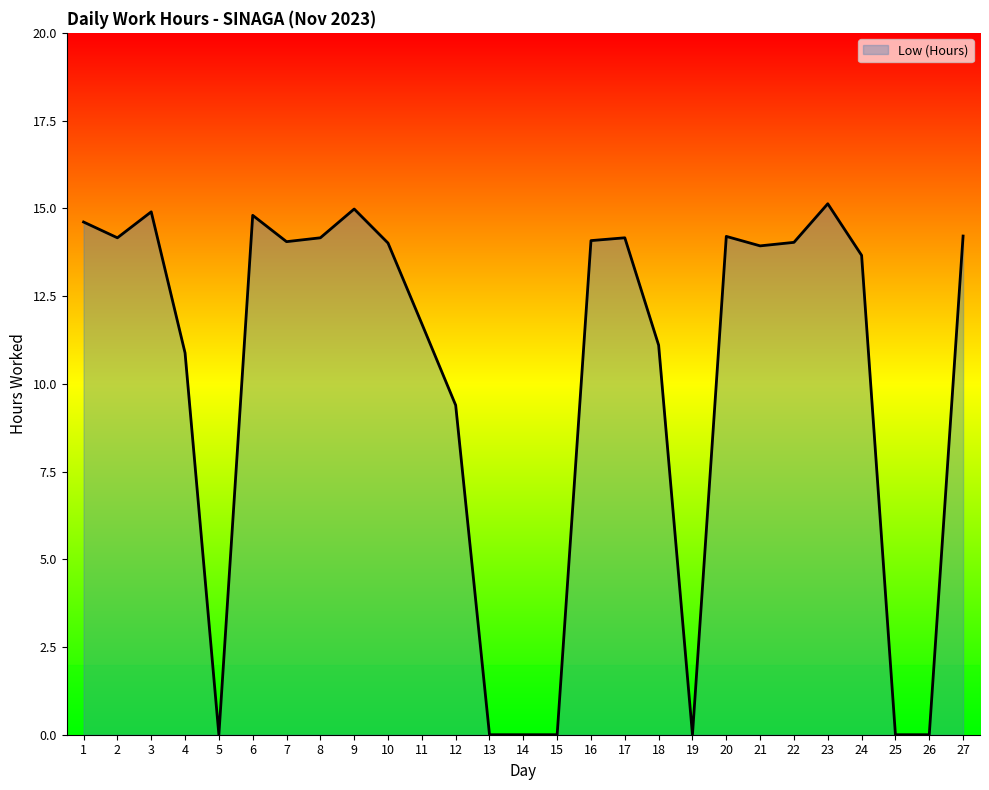

Between 26 and 6, which is larger?

6